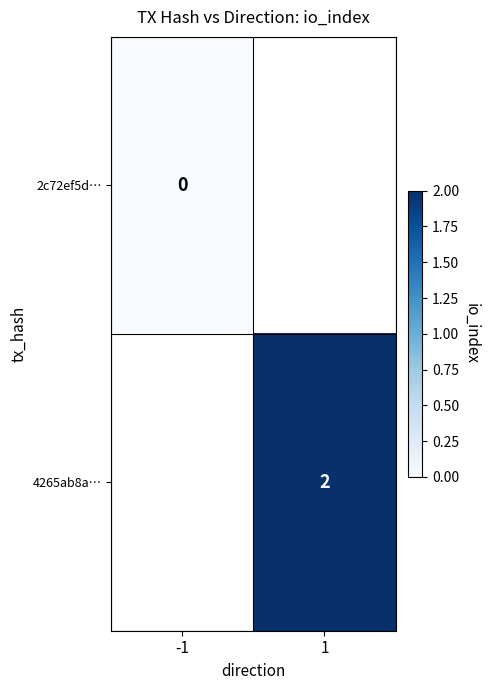

Is it true that 4265ab8a… equals 2 at 1?

True